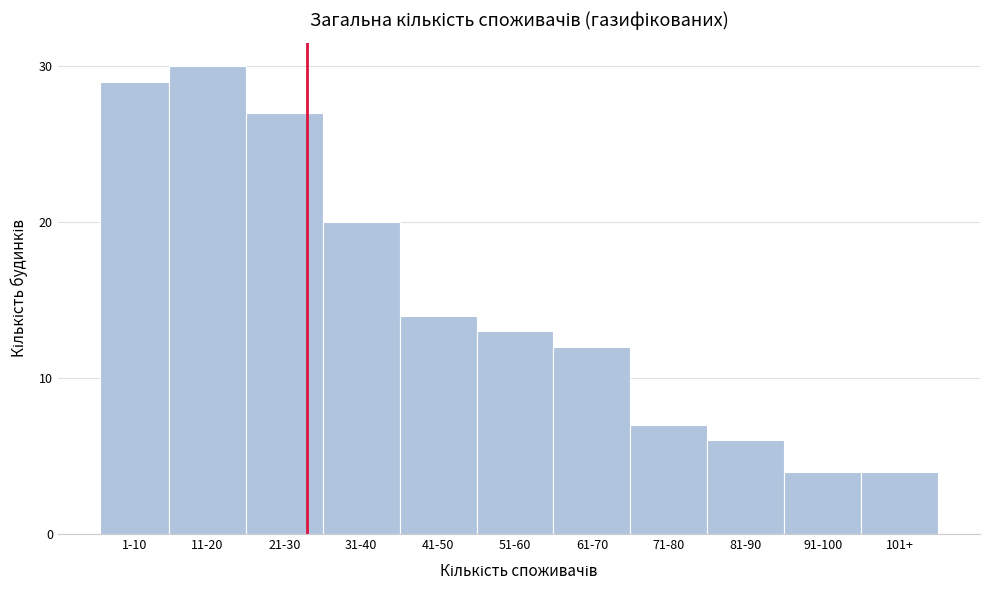

Reading left to right, transcribe all the data shown in this chart.

1-10=29	11-20=30	21-30=27	31-40=20	41-50=14	51-60=13	61-70=12	71-80=7	81-90=6	91-100=4	101+=4